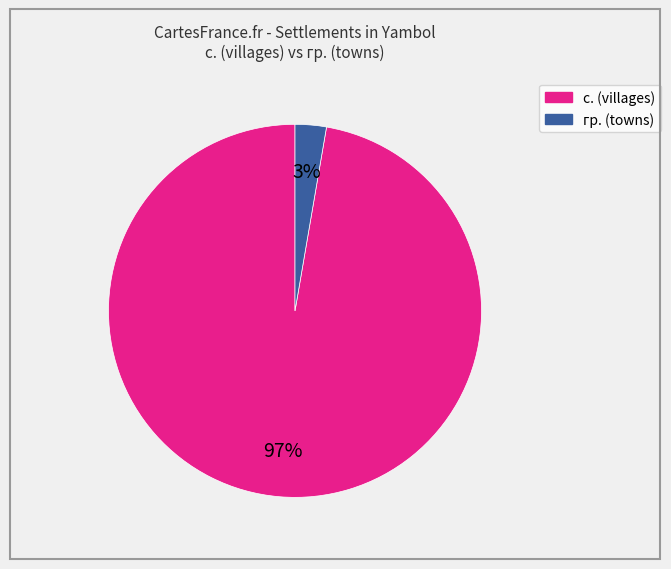

Which slice represents more than half of the pie?

с.